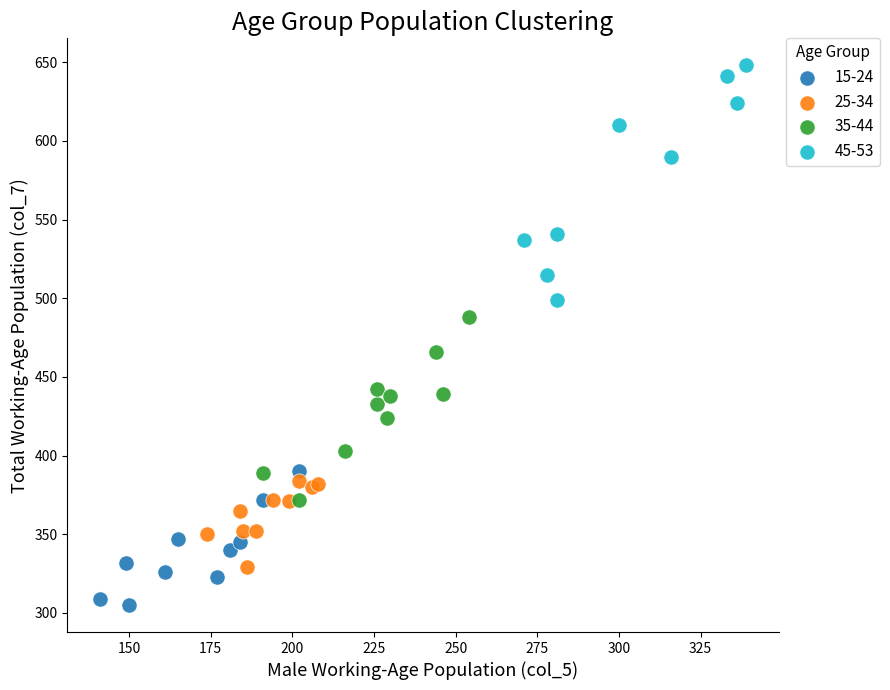

Which series reaches the maximum Y coordinate?

45-53